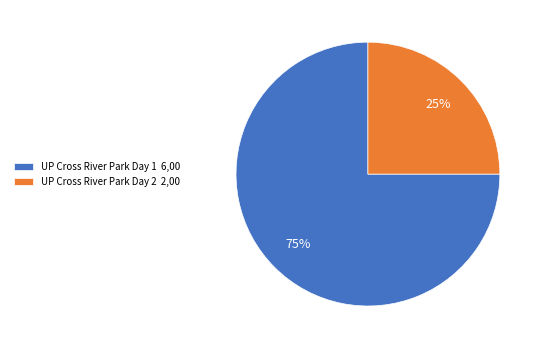

Which has a higher value, UP Cross River Park Day 1 or UP Cross River Park Day 2?

UP Cross River Park Day 1